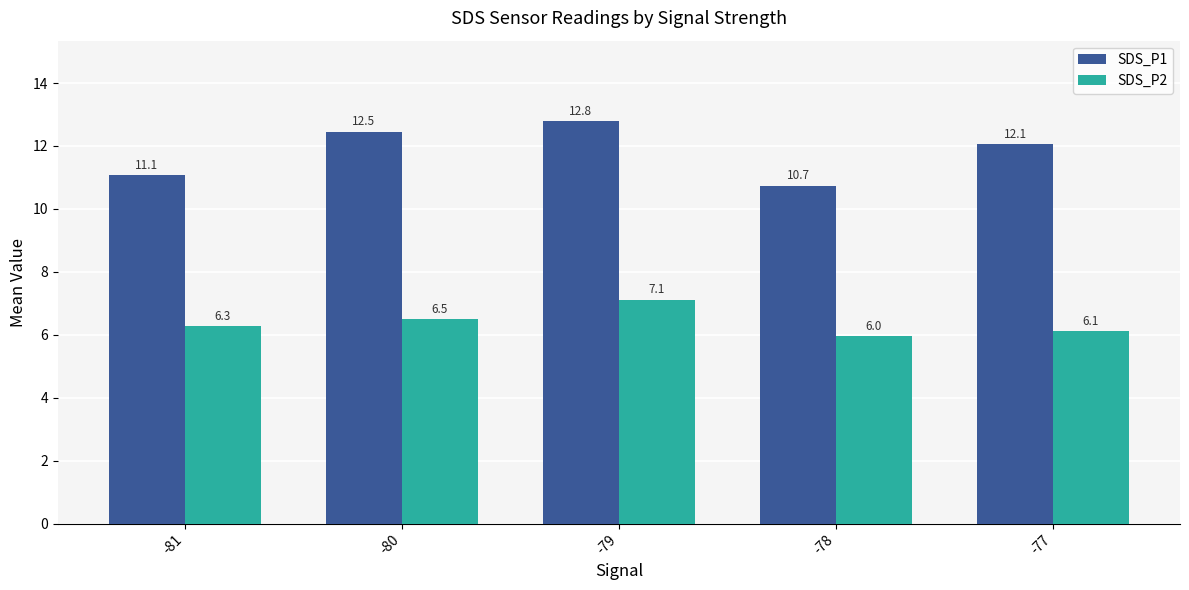

The value of SDS_P2 at -78 is 6.0. True or false?

True